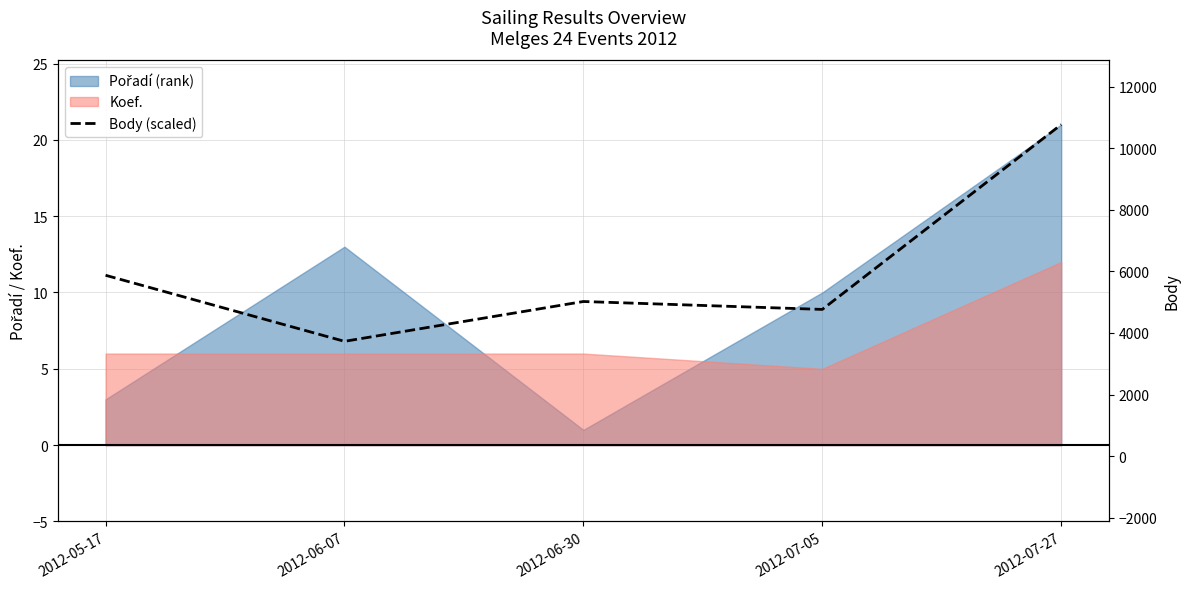

List the labels in order of value, smallest first.

2012-06-07, 2012-07-05, 2012-06-30, 2012-05-17, 2012-07-27